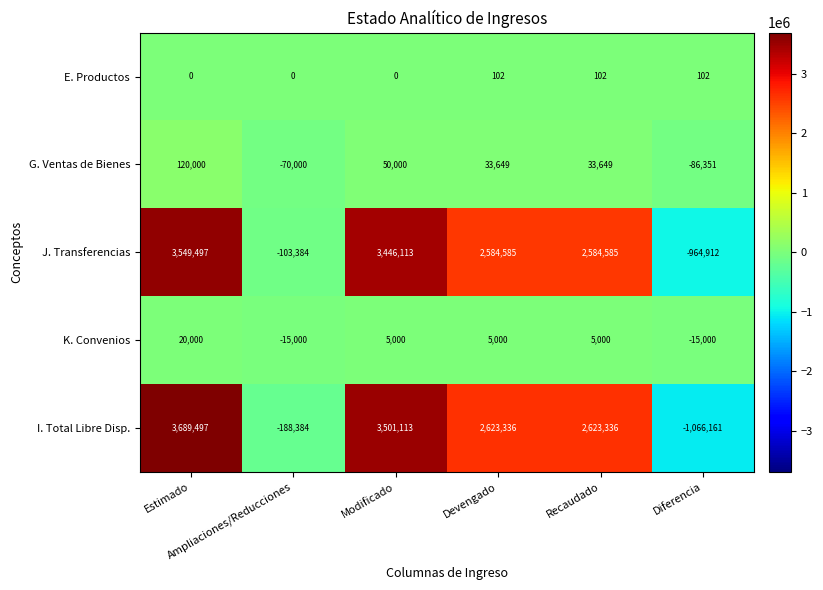

Rank the series by their maximum value, from lowest to highest.

E. Productos, K. Convenios, G. Ventas de Bienes, J. Transferencias, I. Total Libre Disp.